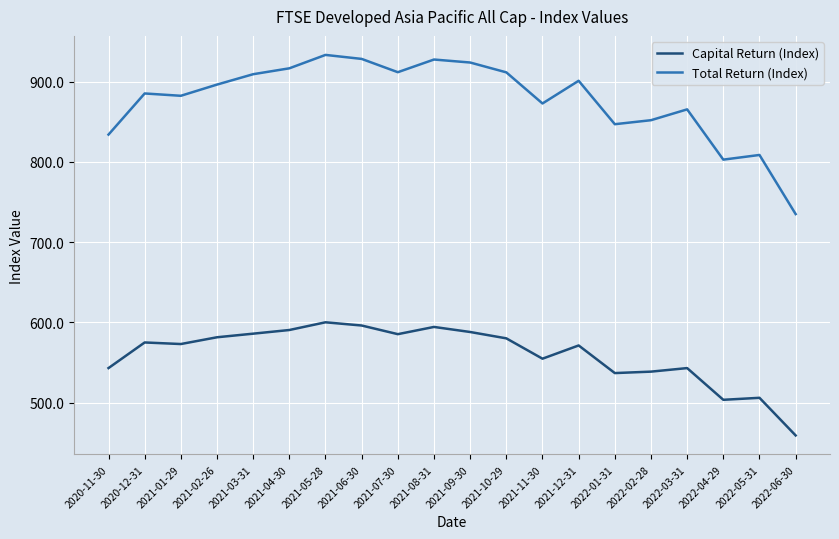

What are all the series names shown in the legend?

Capital Return (Index), Total Return (Index)